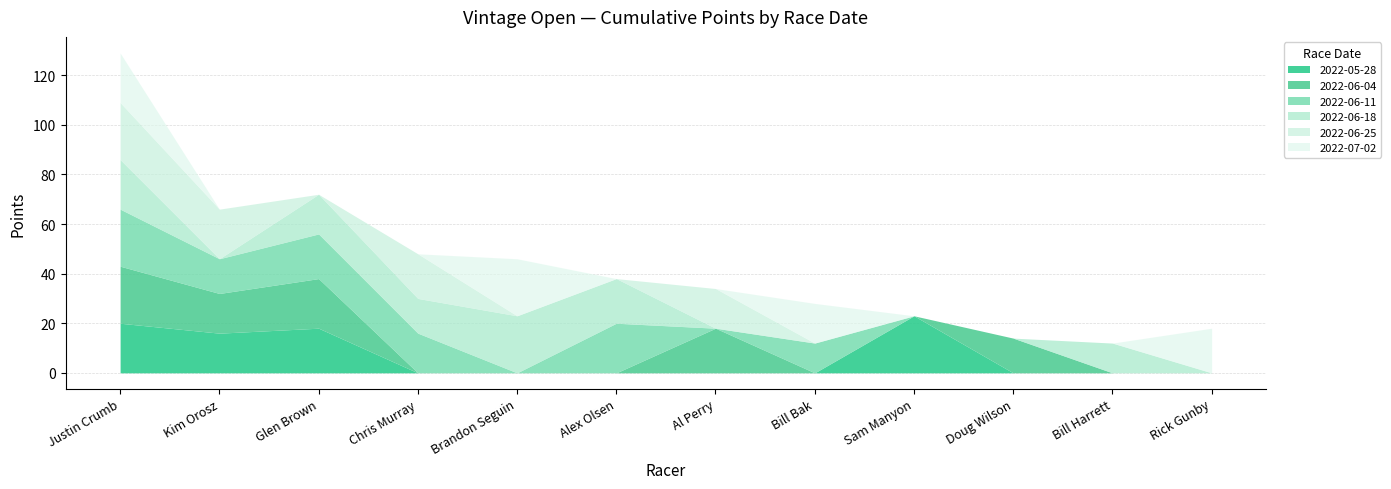

How many positive values does the 2022-06-04 series have?

5